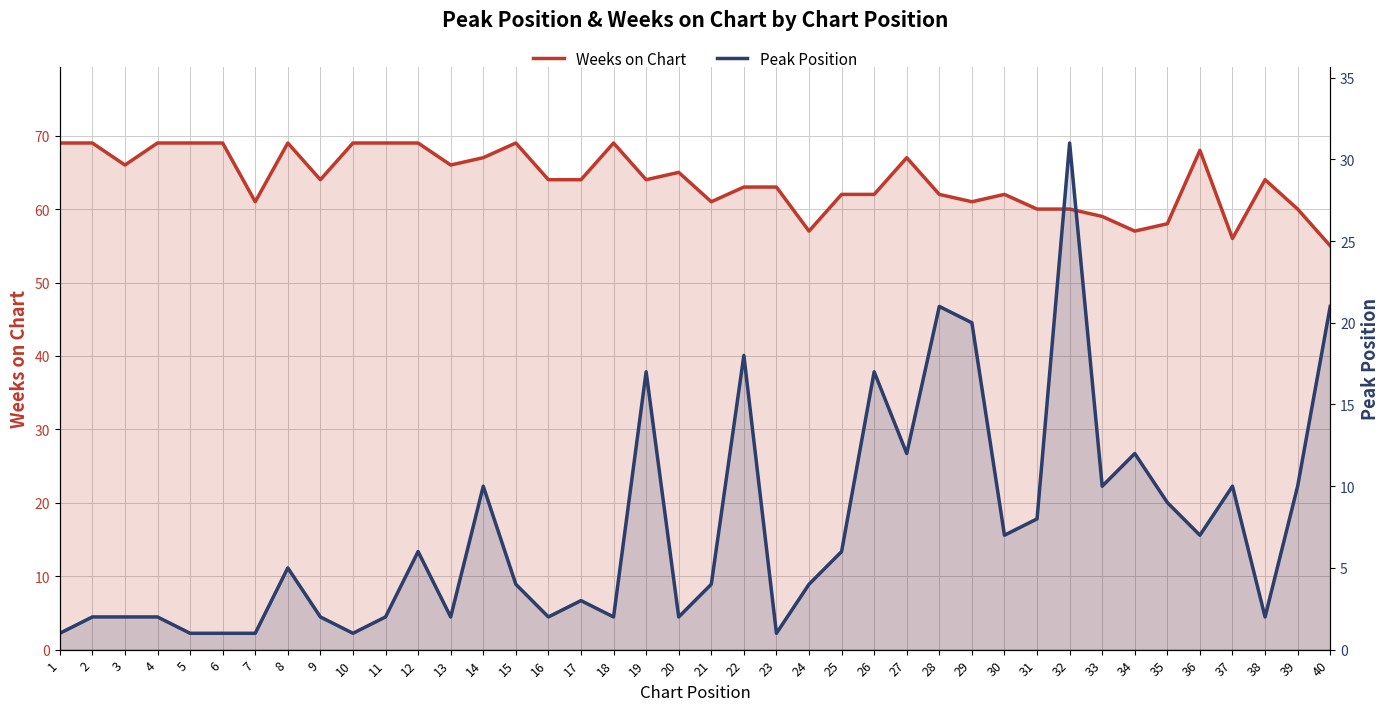

The value of Weeks on Chart at 27 is 67. True or false?

True